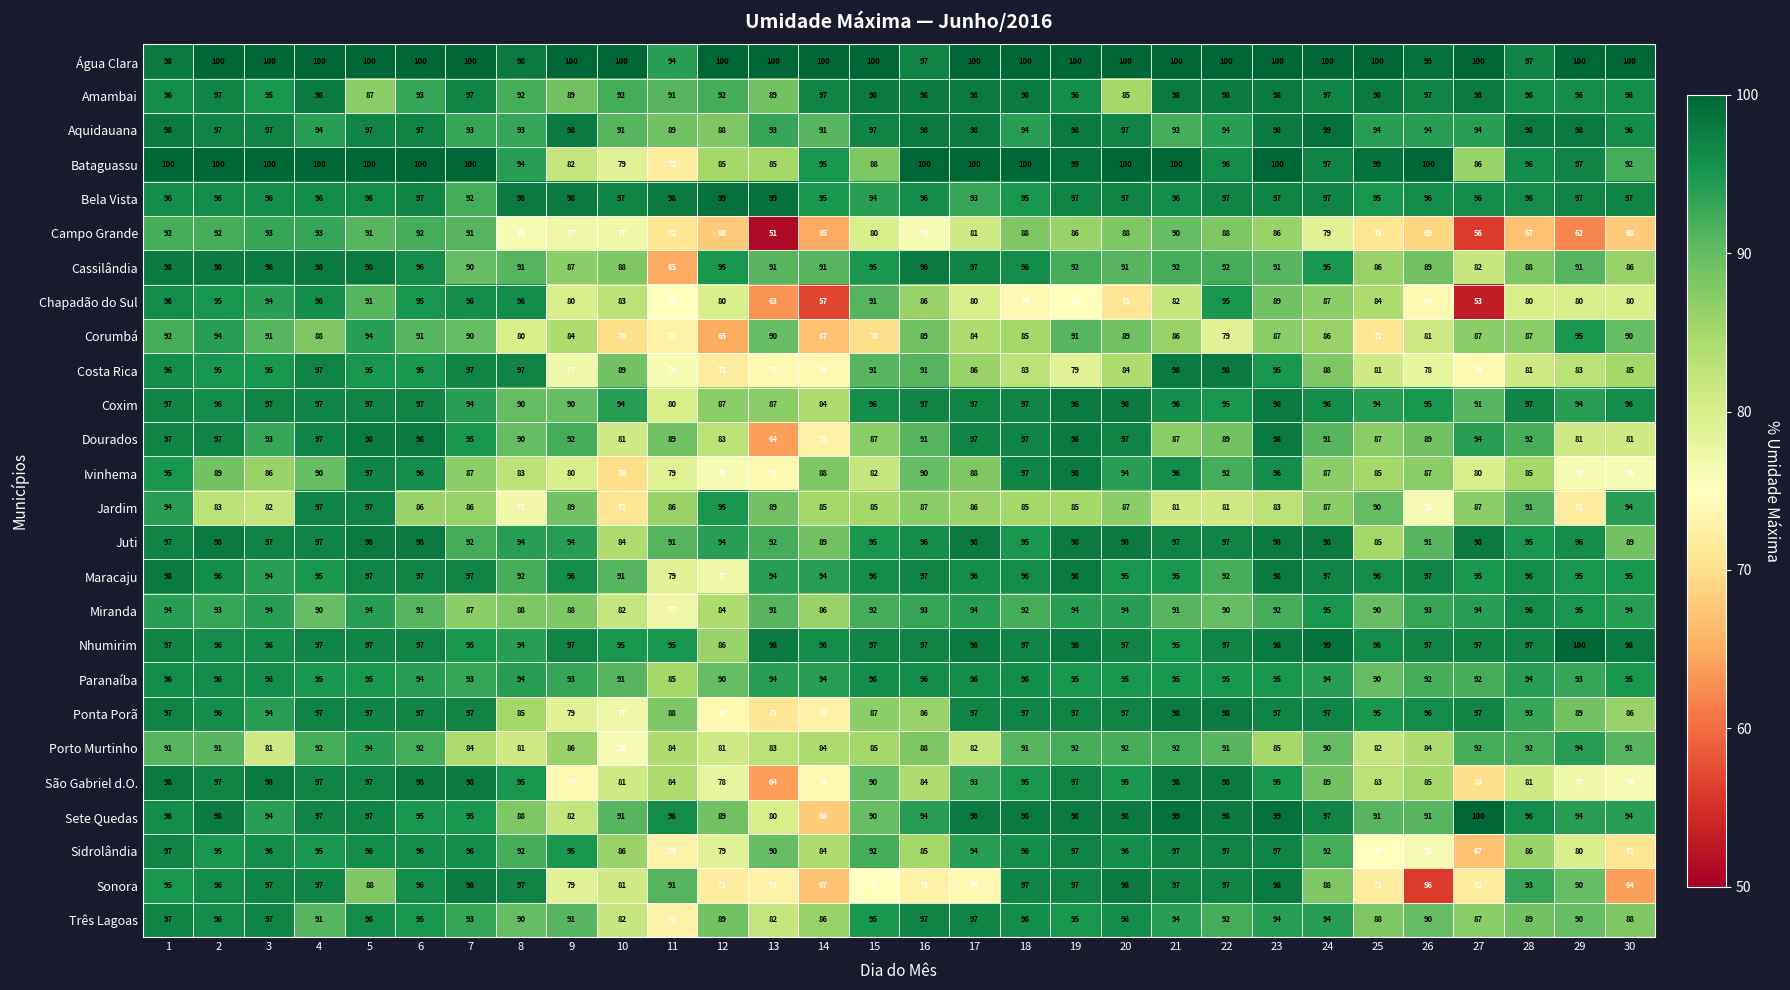

What is the spread (max minus min) of values at 26?

44